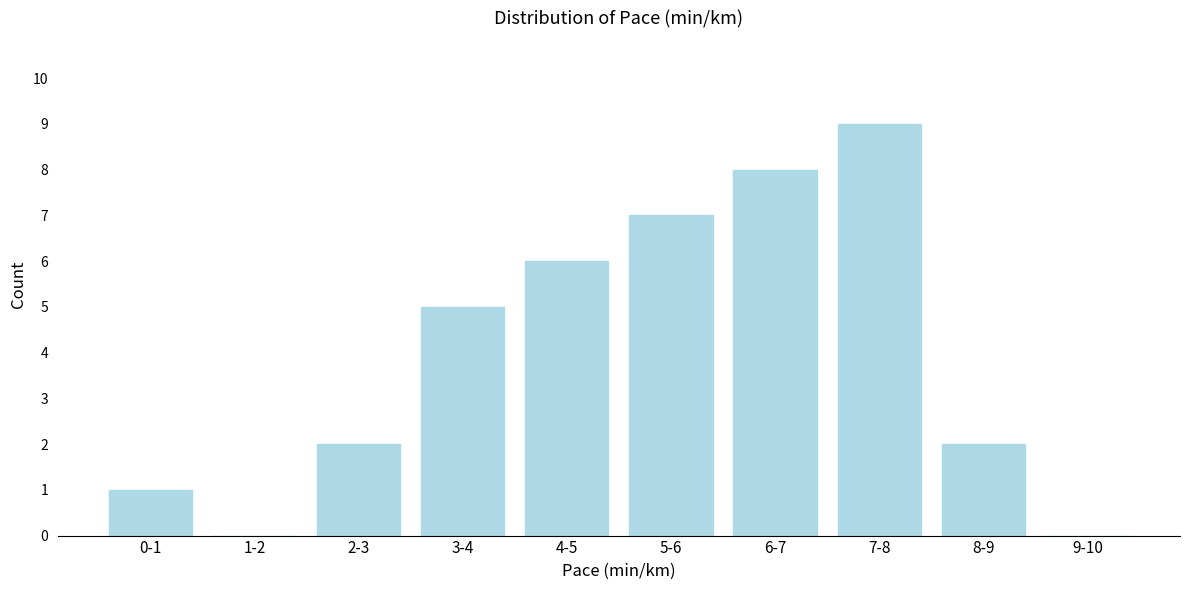

Reading left to right, transcribe all the data shown in this chart.

0-1=1	1-2=0	2-3=2	3-4=5	4-5=6	5-6=7	6-7=8	7-8=9	8-9=2	9-10=0